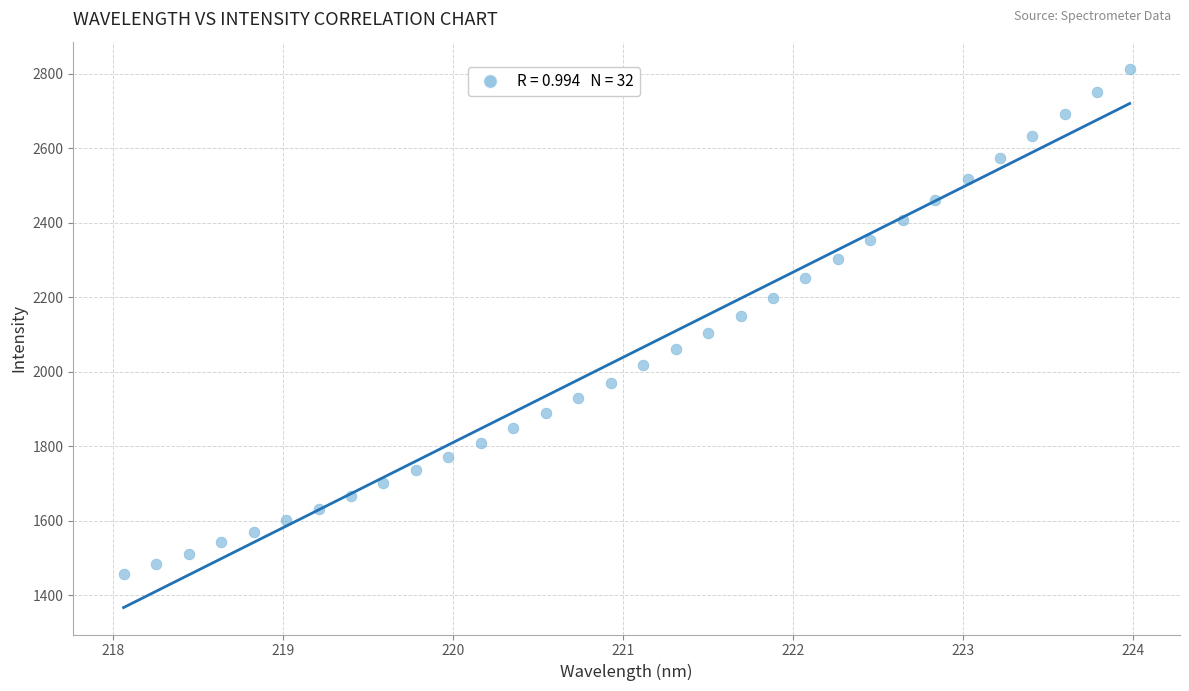

What is the range of X values (max minus min)?

5.9